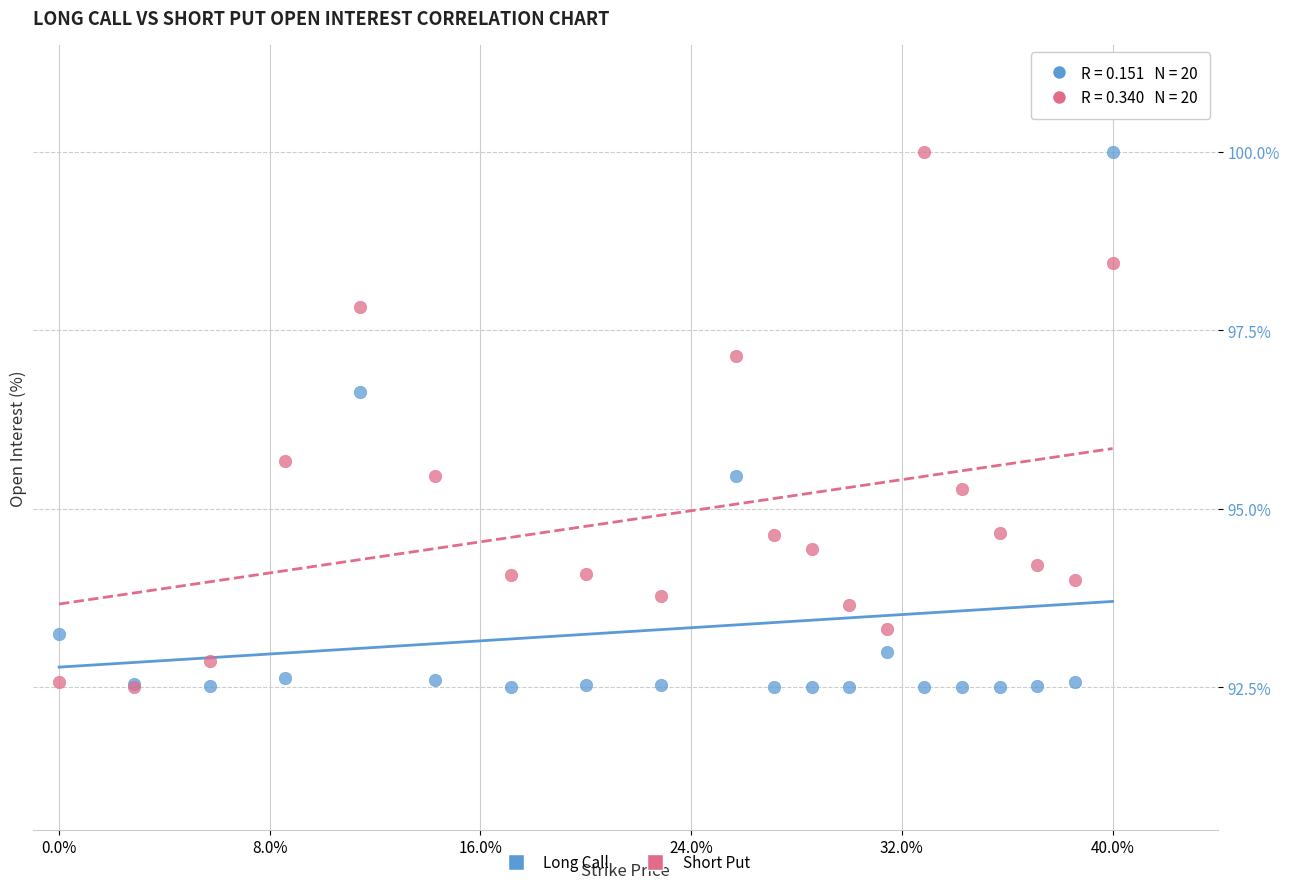

Across all series, what Y value is closest to 96?

95.7